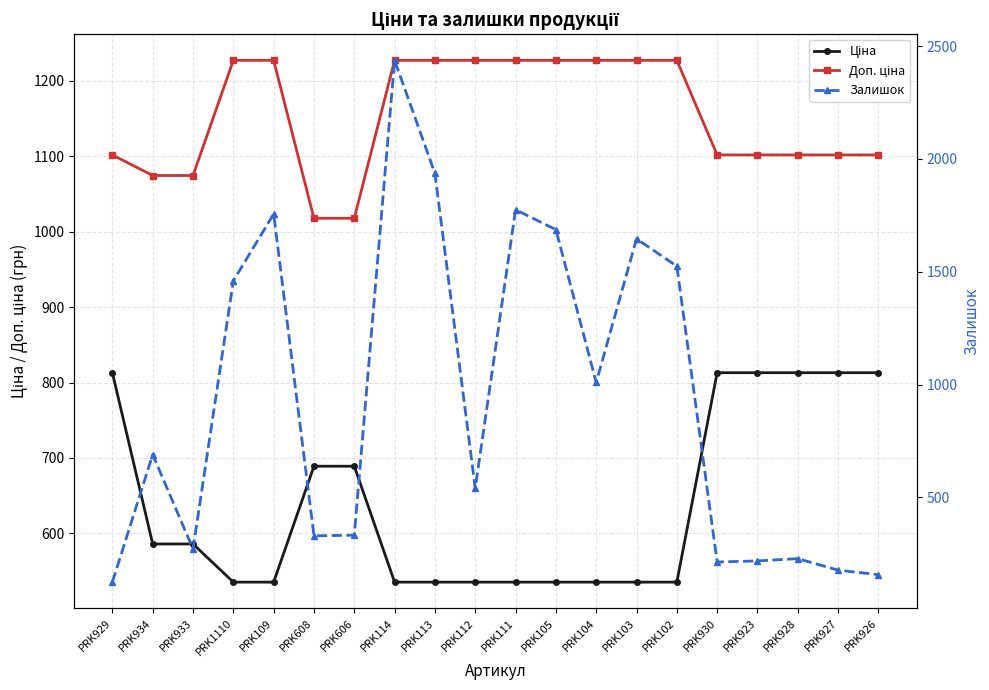

True or false: Залишок has a value of 184.2 at PRK606.

False